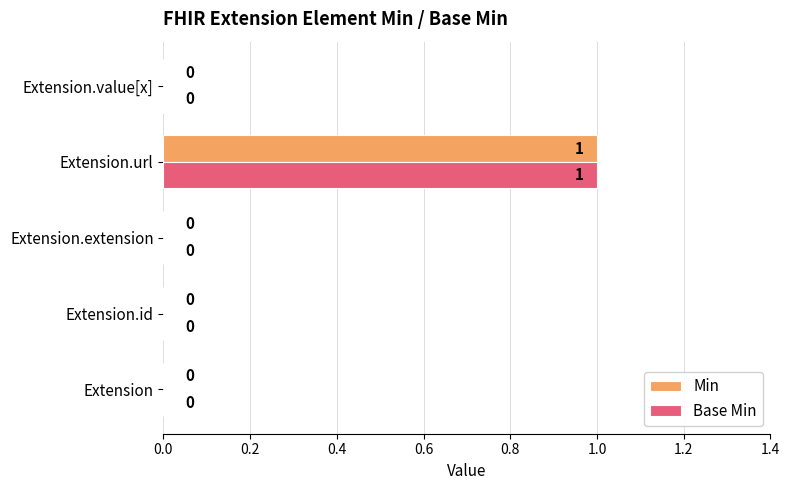

At which category is the sum across all series the highest?

Extension.url